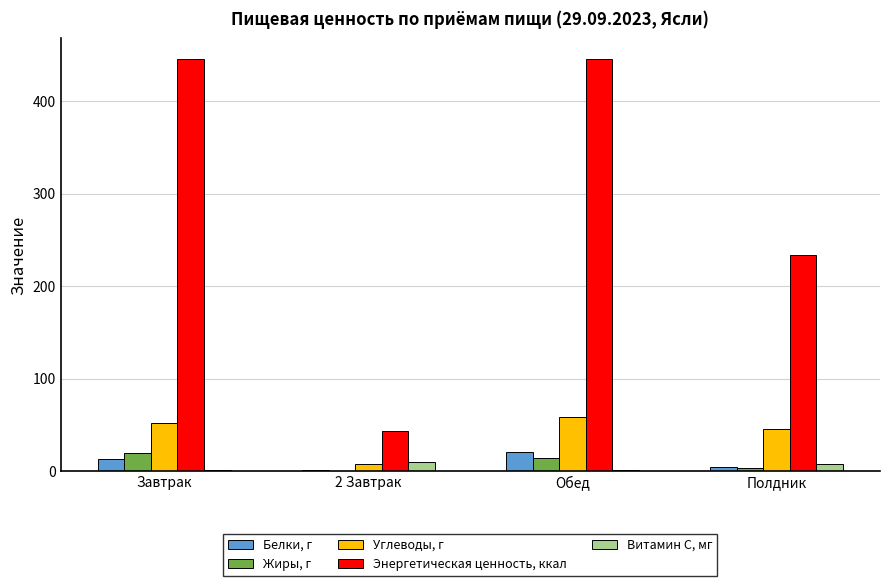

What are all the series names shown in the legend?

Белки, г, Жиры, г, Углеводы, г, Энергетическая ценность, ккал, Витамин С, мг